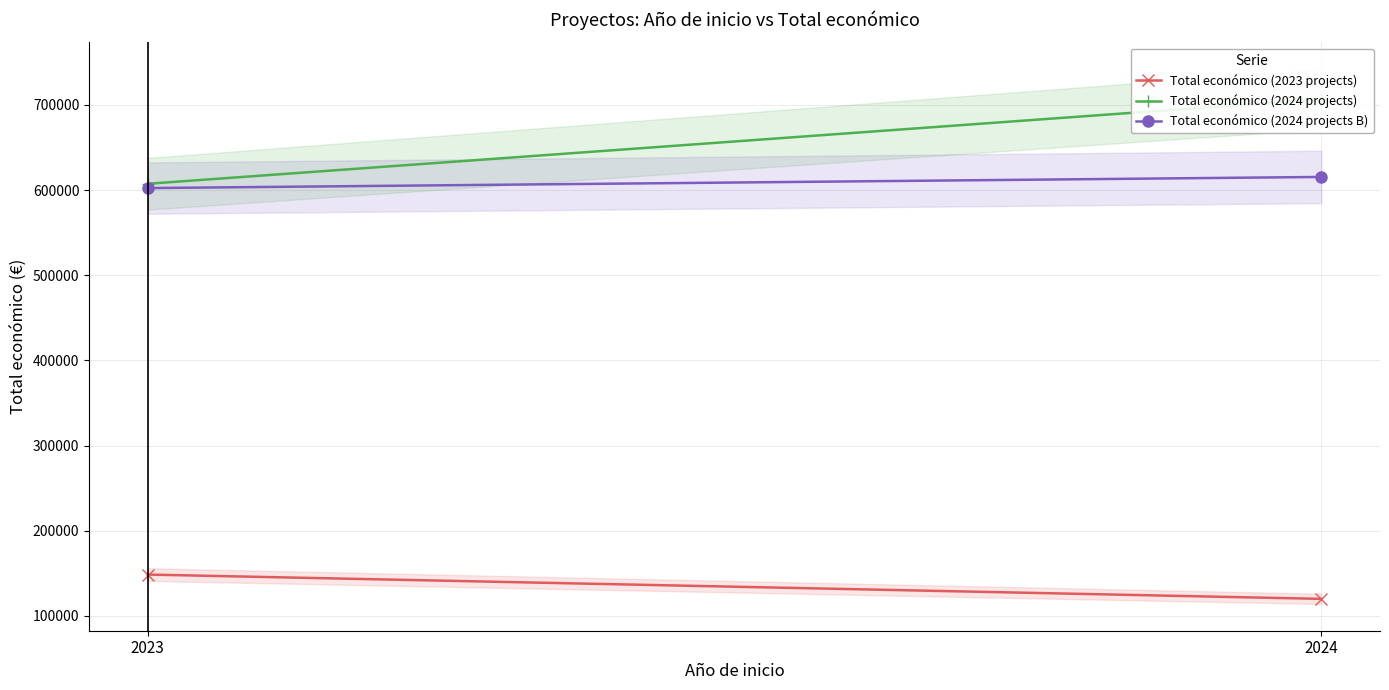

What is the sum of all Total económico (2024 projects) values?

1314039.0